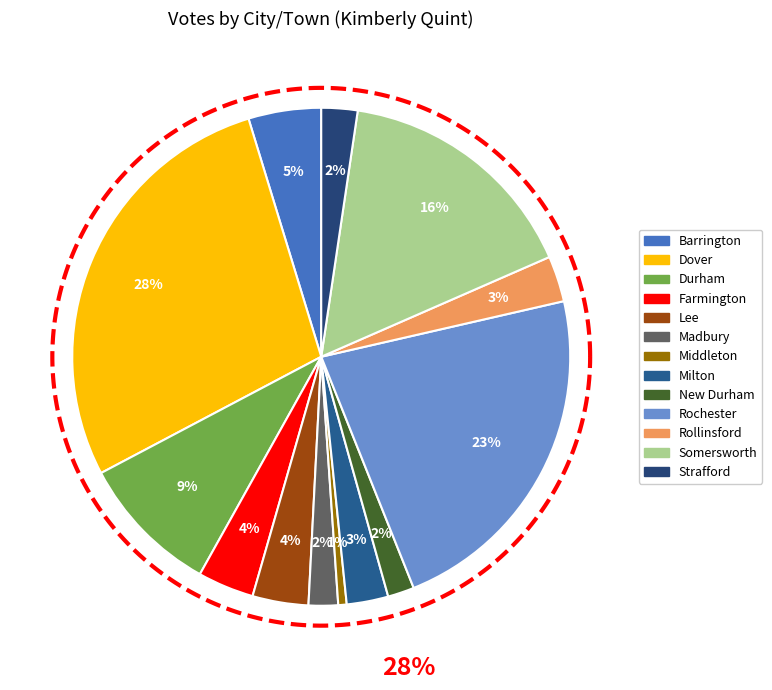

Rank the categories by value from lowest to highest.

Middleton, New Durham, Madbury, Strafford, Milton, Rollinsford, Lee, Farmington, Barrington, Durham, Somersworth, Rochester, Dover